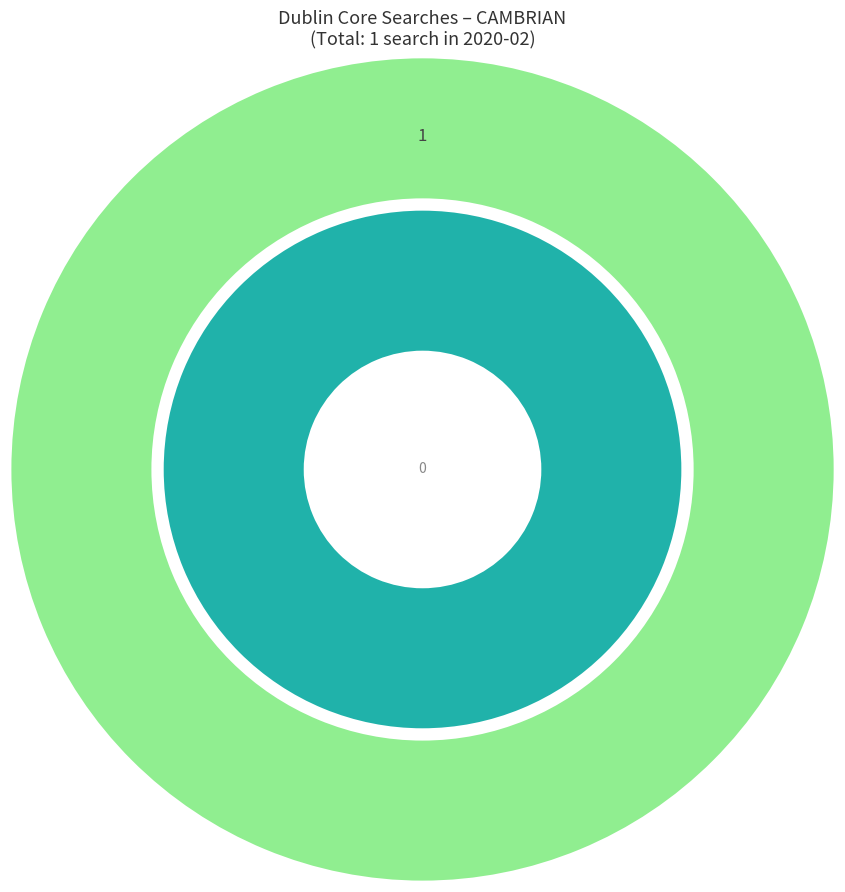

What is the smallest slice in the pie chart?

2020-02